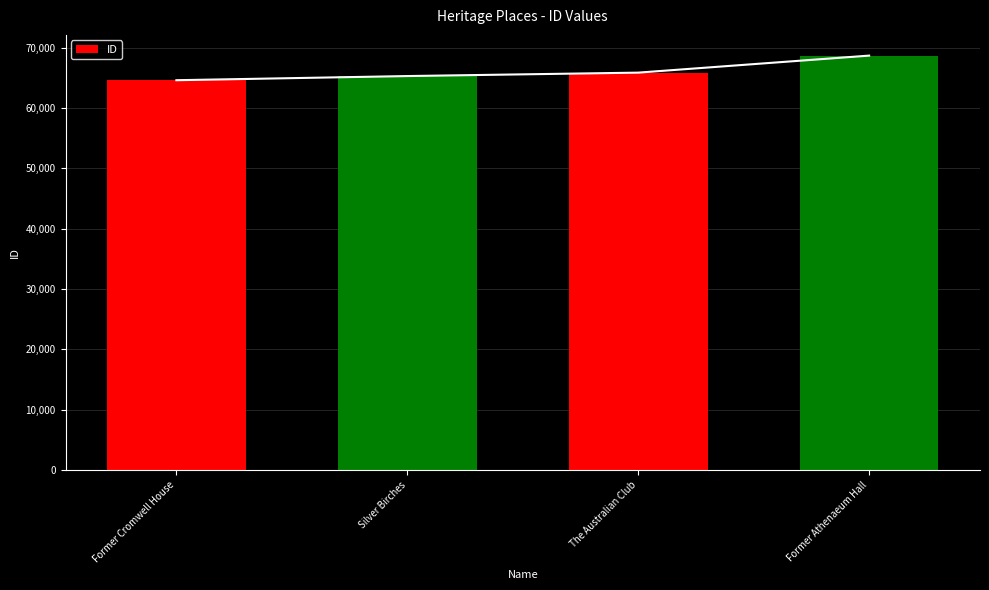

What is the approximate value at Former Athenaeum Hall?

68694